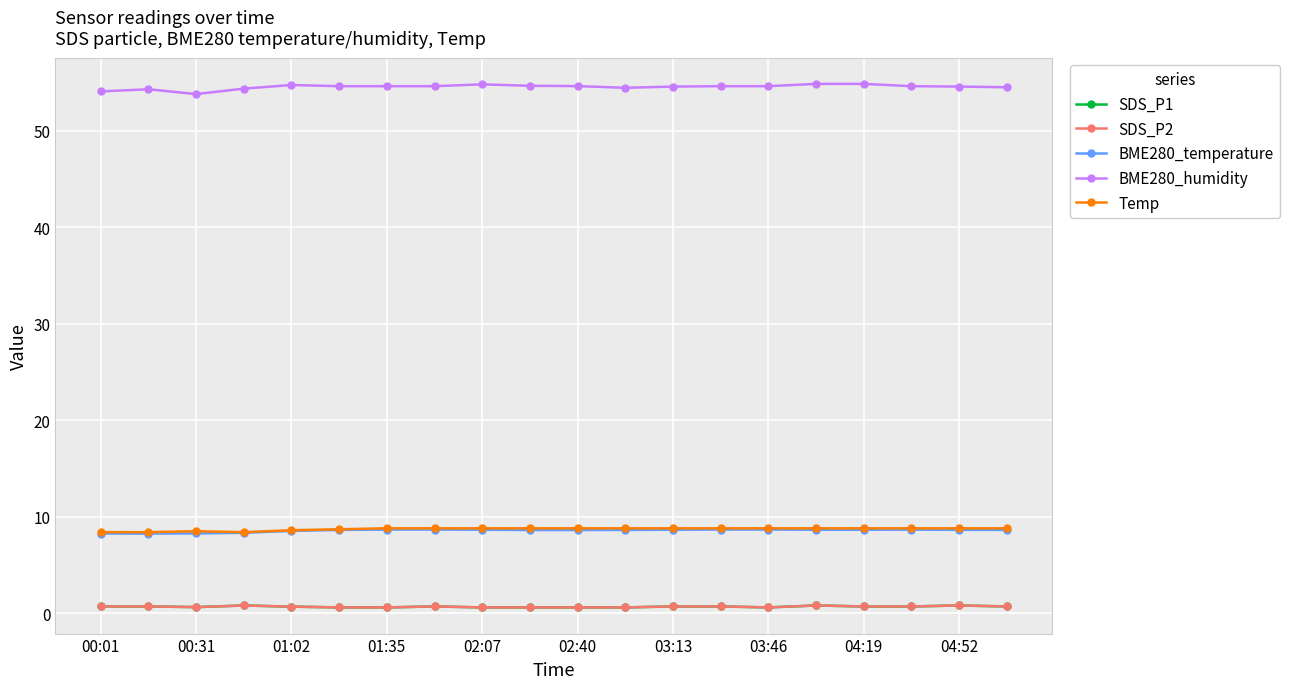

Where is BME280_temperature nearest to the value 8?

00:31